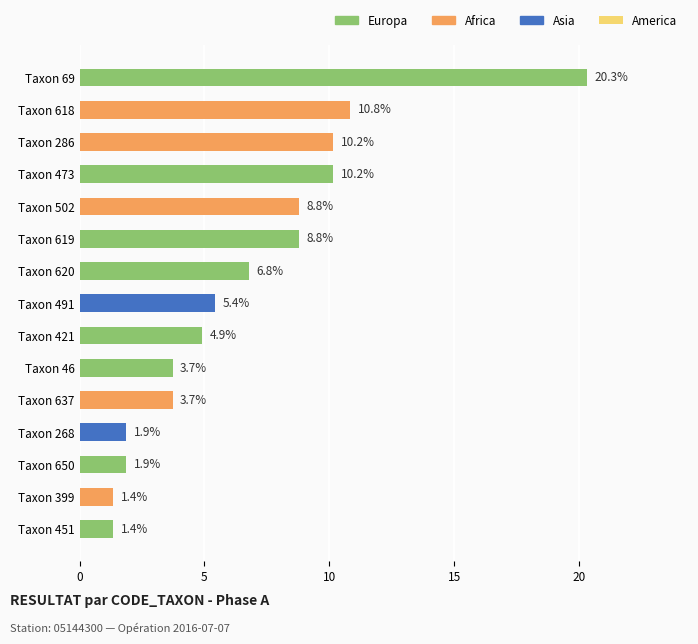

What is the difference between the second highest and minimum values?

9.5